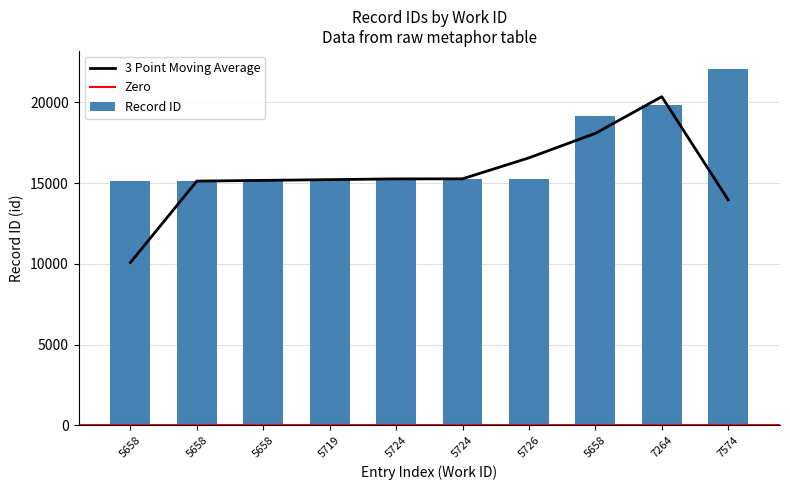

What is the sum of the values at 5724 and 5726?

30520